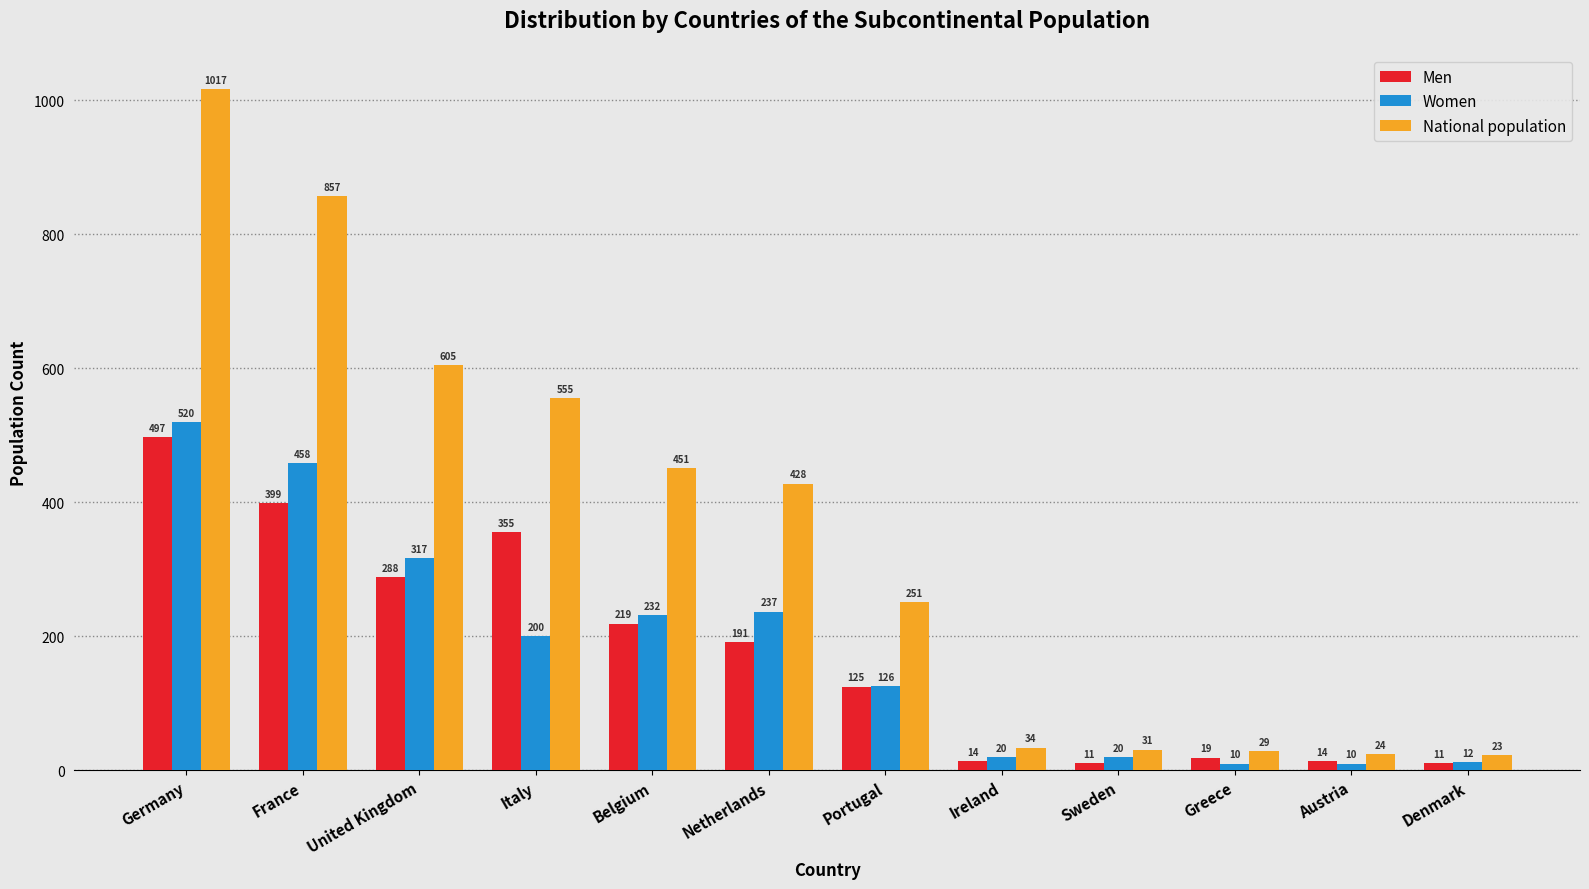

Reading right to left, transcribe all the data shown in this chart.

Men: 11	14	19	11	14	125	191	219	355	288	399	497
Women: 12	10	10	20	20	126	237	232	200	317	458	520
National population: 23	24	29	31	34	251	428	451	555	605	857	1017